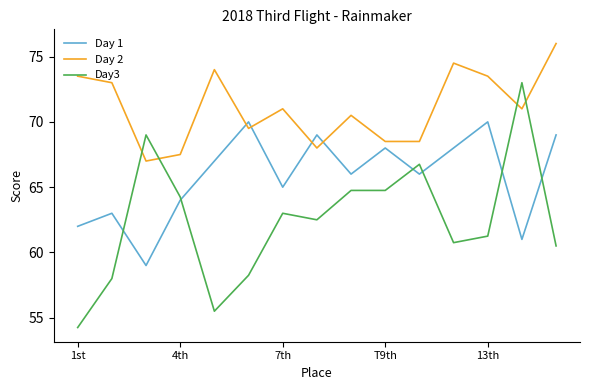

What is the greatest value displayed?

76.0